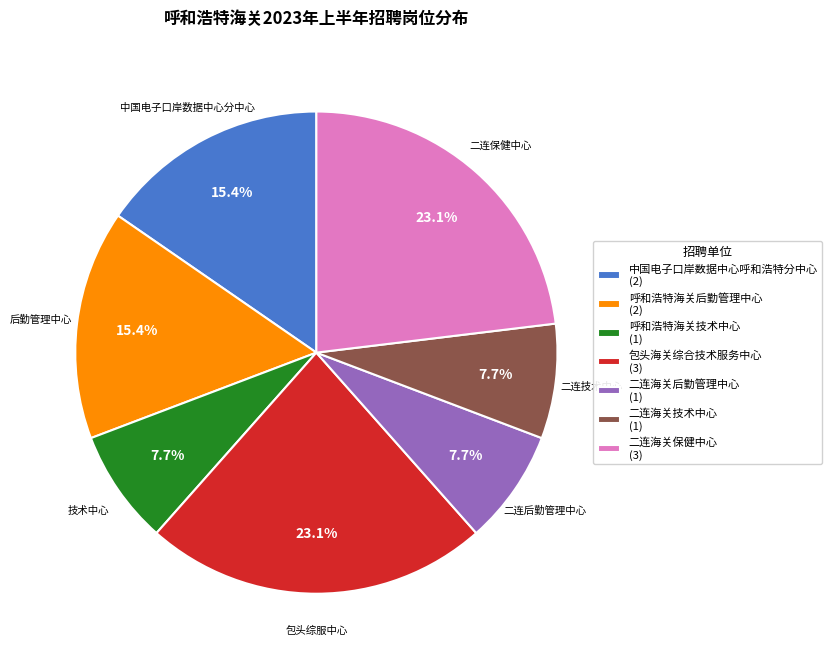

What portion of the pie excludes 中国电子口岸数据中心呼和浩特分中心 (2)?

84.6%